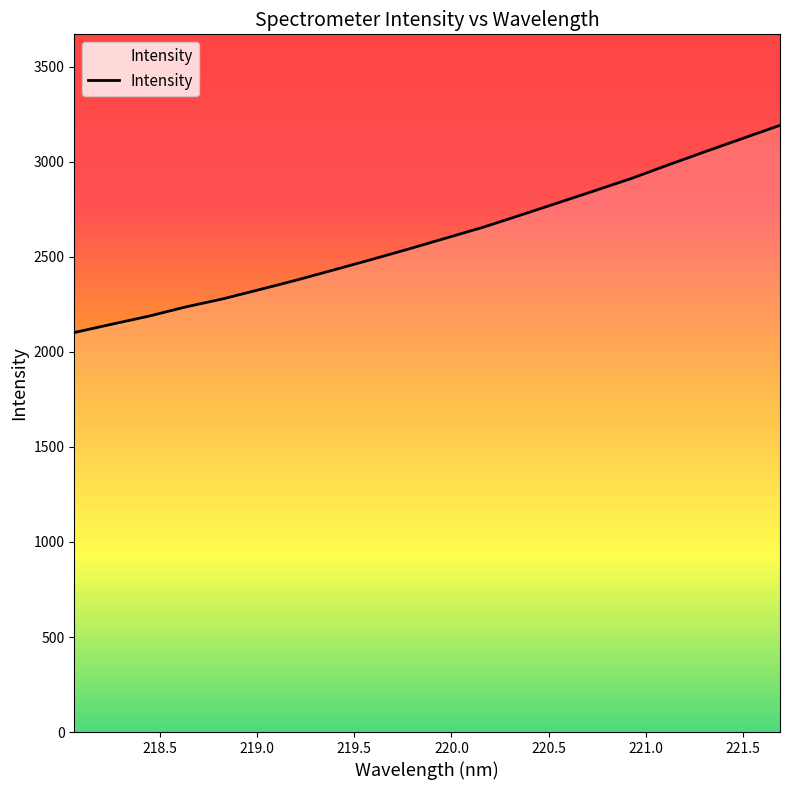

What is the smallest value displayed?

2102.0